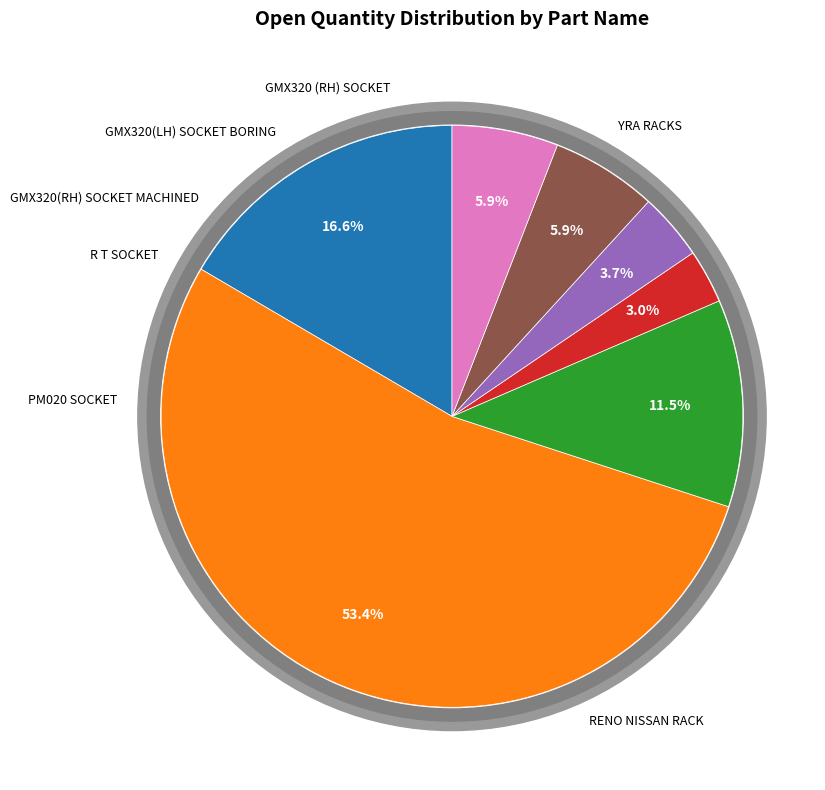

Does RENO NISSAN RACK represent more than half of the total?

Yes